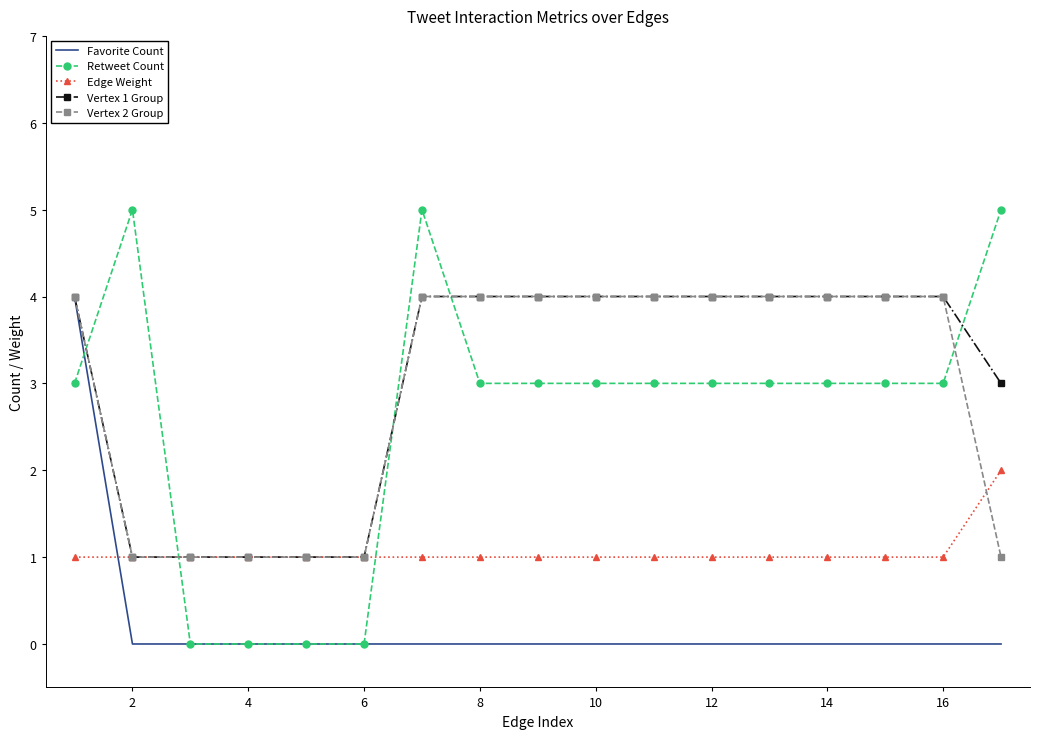

What is the greatest value displayed?

5